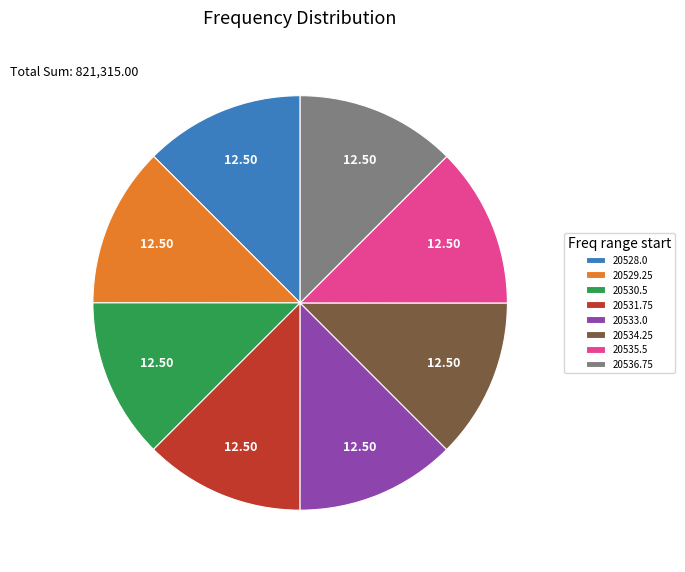

Approximately how many times larger is the value at 20530.5 compared to 20529.25?

1.0